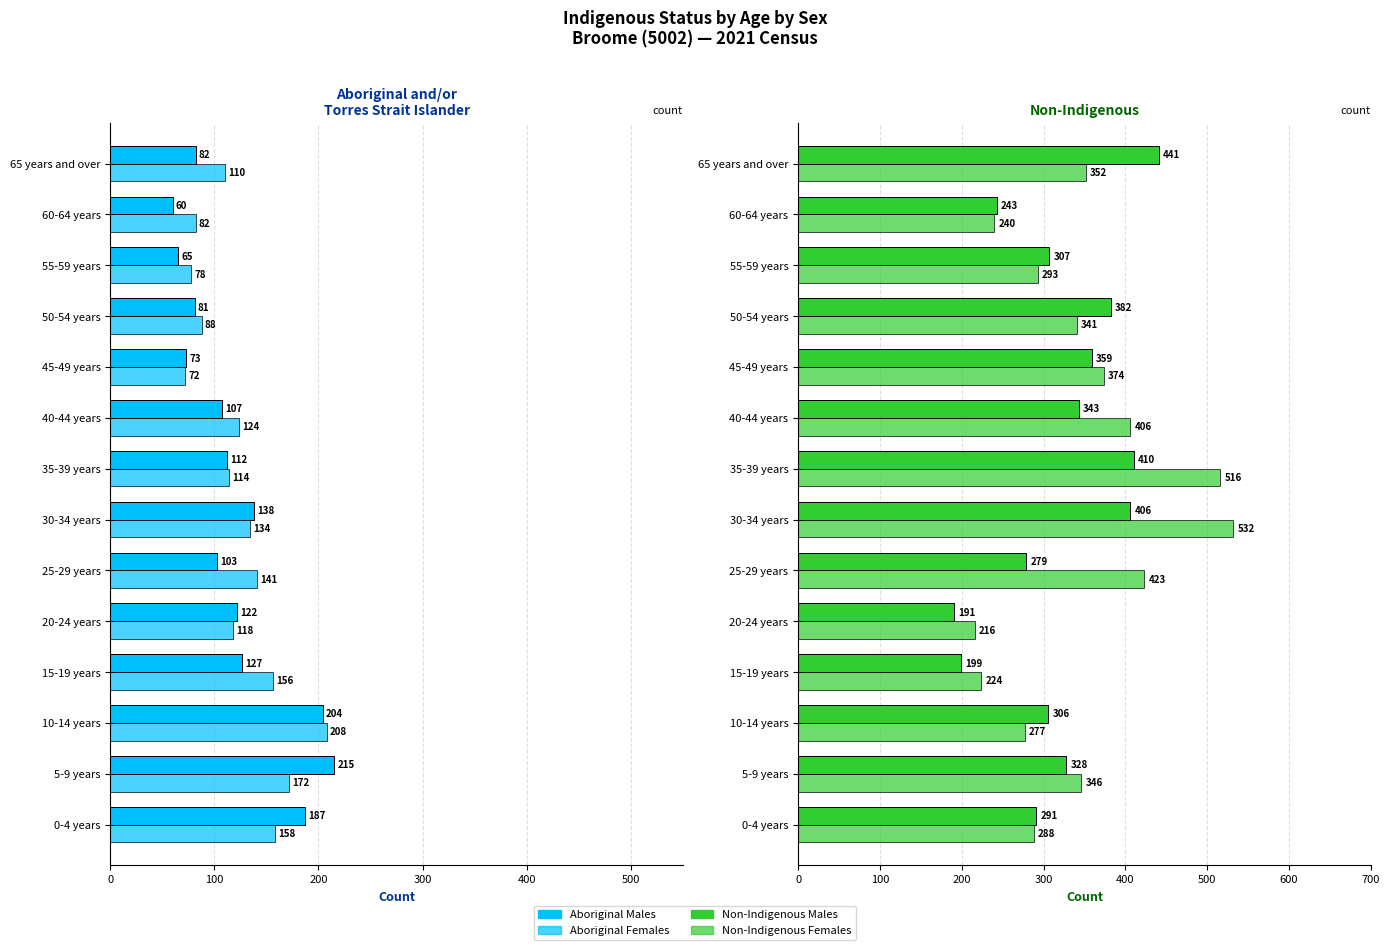

How many bars are there in each group?

4